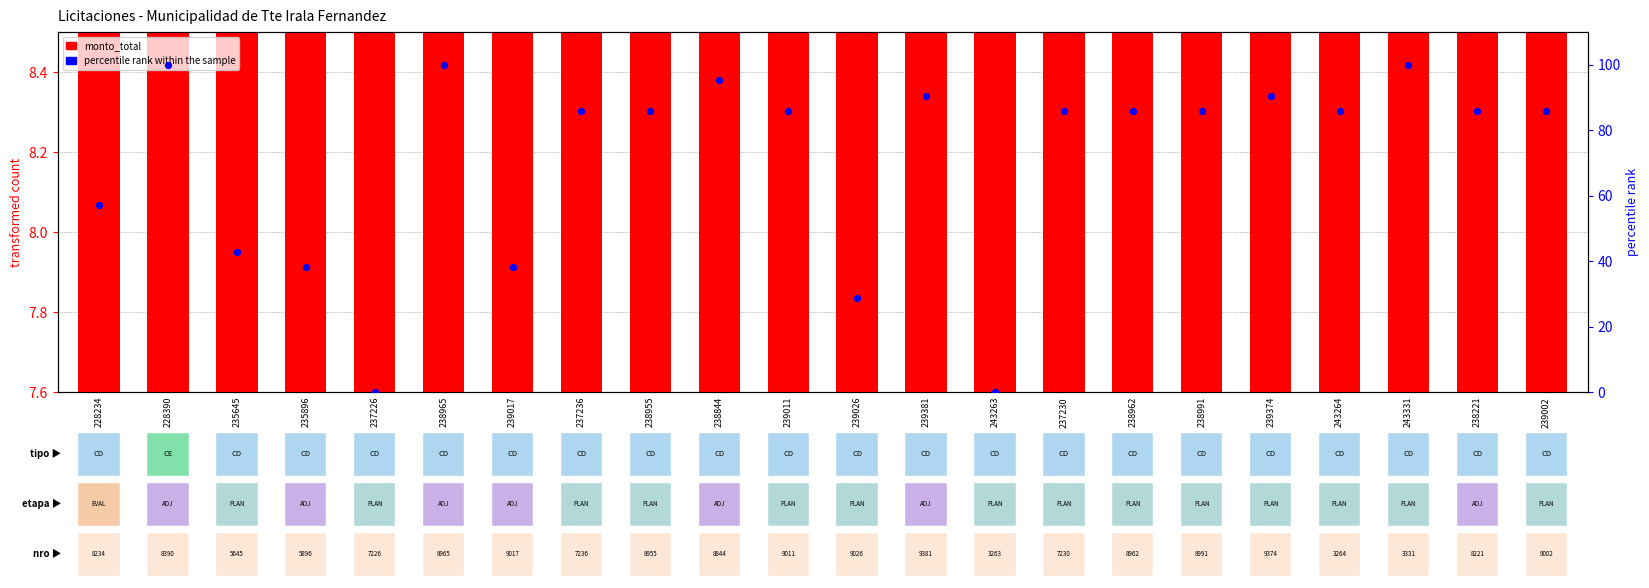

What are all the series names shown in the legend?

monto_total, percentile rank within the sample